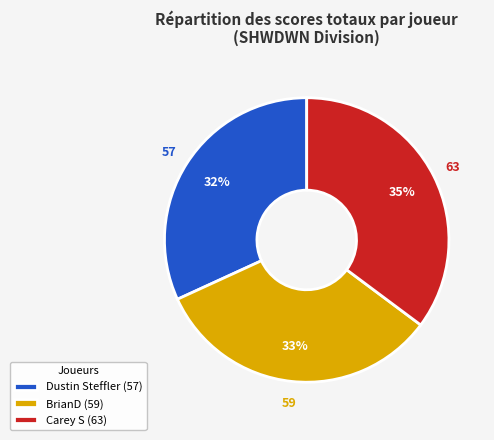

Rank the categories by value from lowest to highest.

Dustin Steffler, BrianD, Carey S